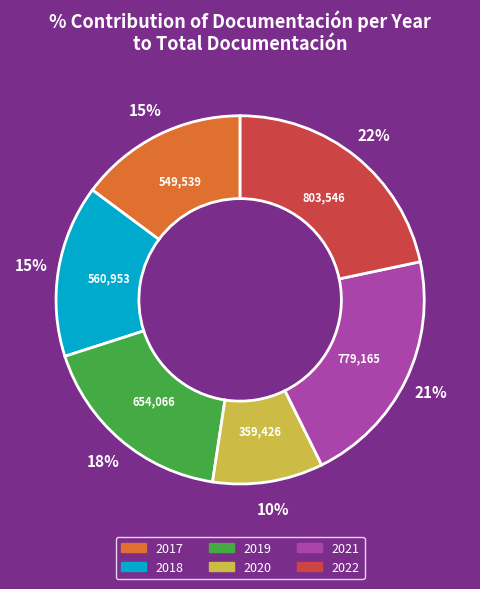

Which slice is the largest?

2022